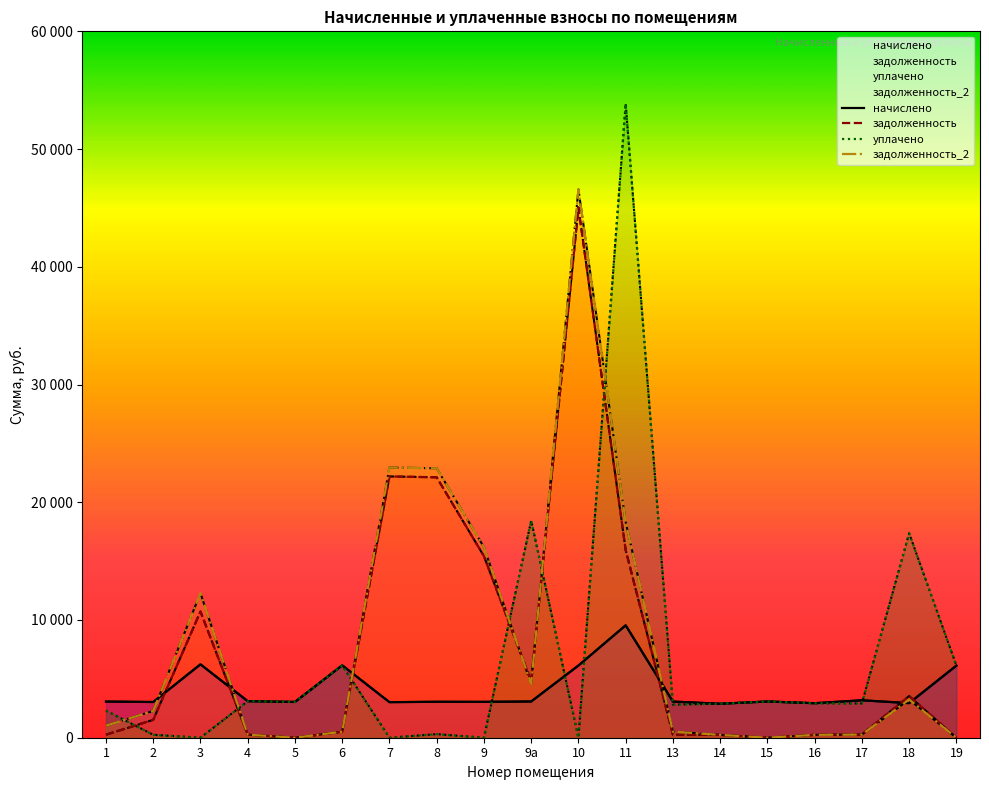

Rank the categories by начислено value from lowest to highest.

14, 16, 18, 7, 2, 5, 9, 8, 1, 13, 9а, 15, 4, 17, 19, 10, 6, 3, 11